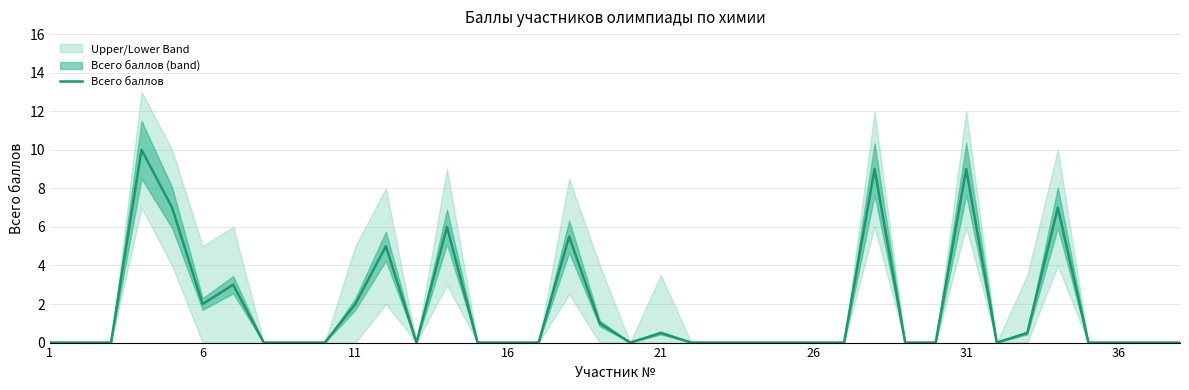

Is it true that Всего баллов equals 0.0 at 26?

True